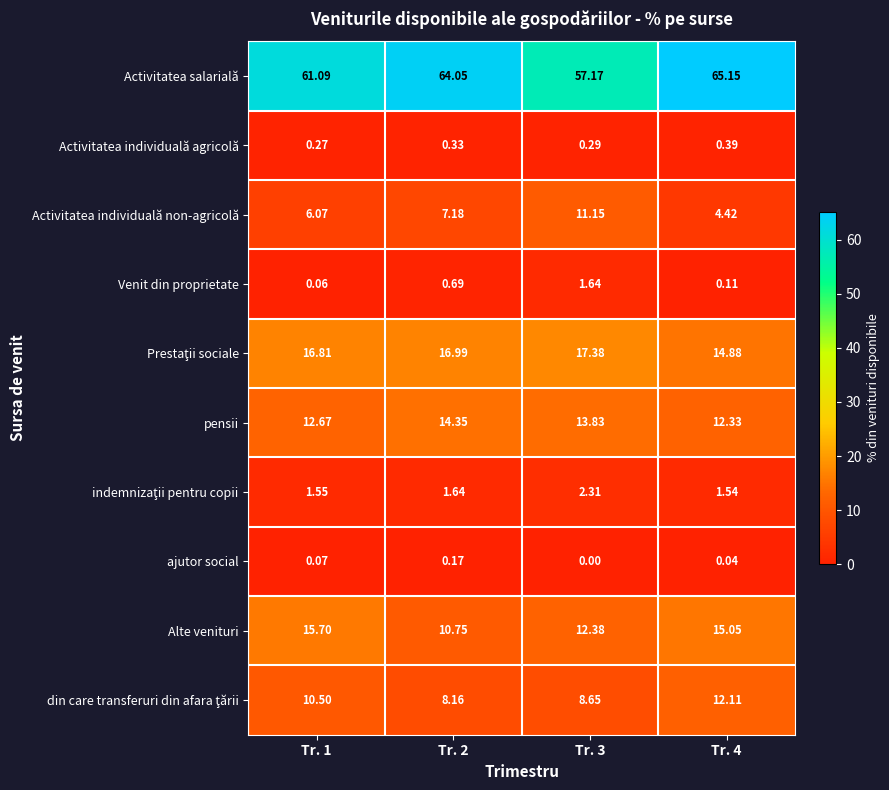

Which series has the largest range (max minus min)?

Activitatea salarială